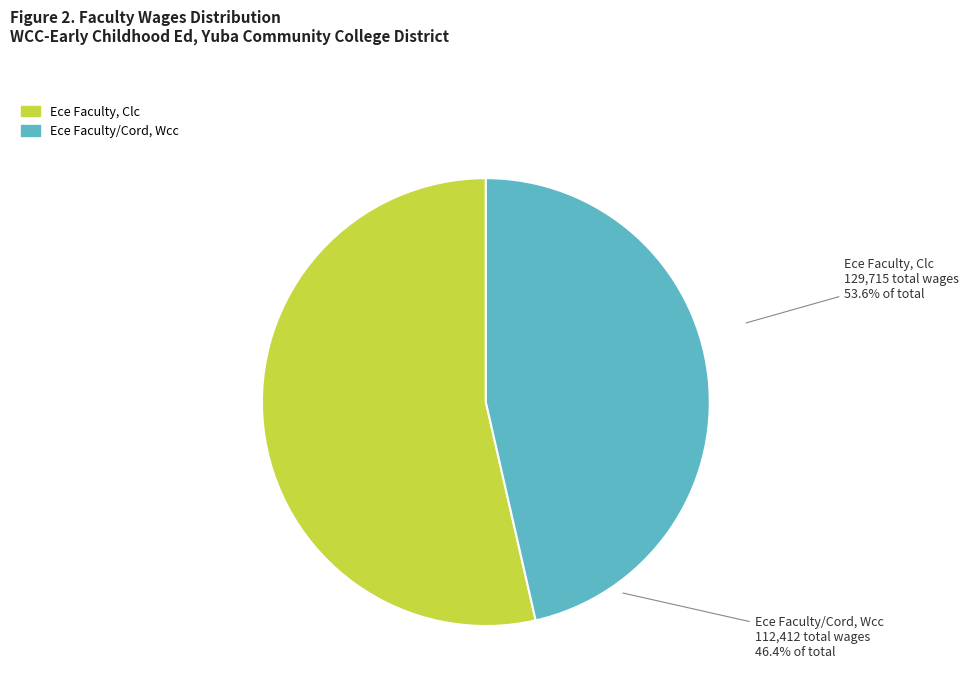

To the nearest percent, what is the combined percentage of Ece Faculty/Cord, Wcc and Ece Faculty, Clc?

100%